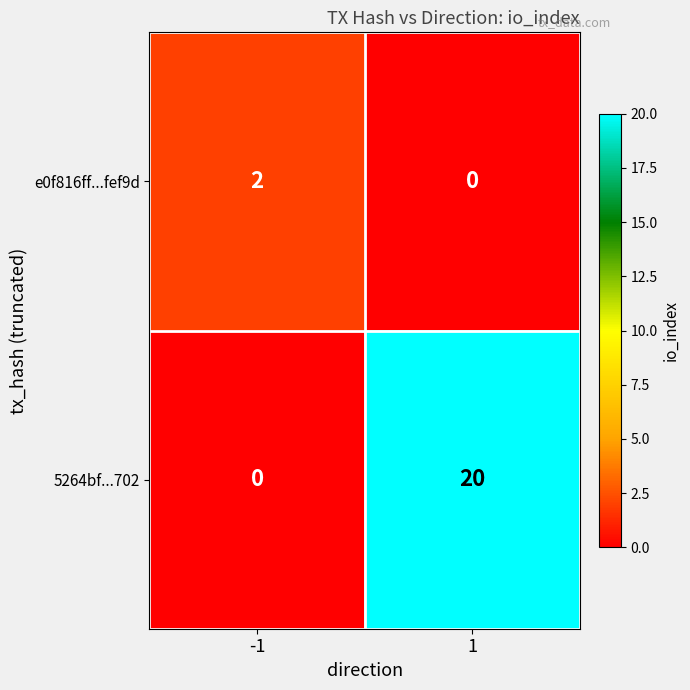

Count the number of data series in this chart.

2